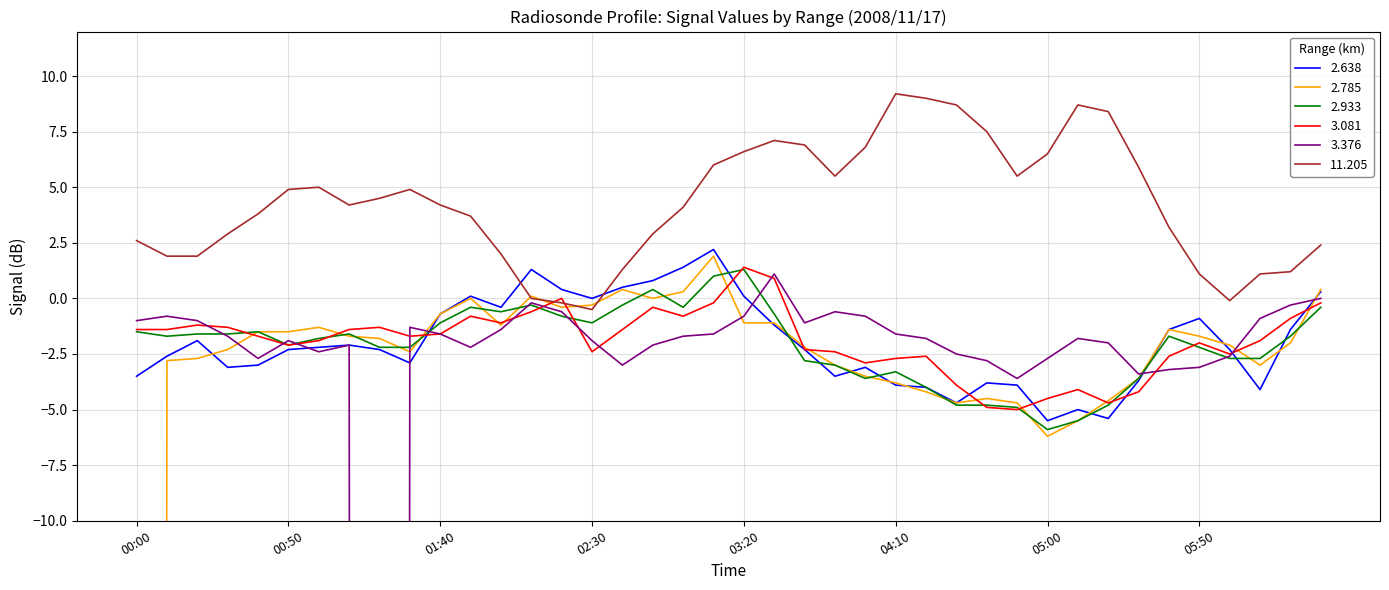

How many values in the 11.205 series are below 4?

18